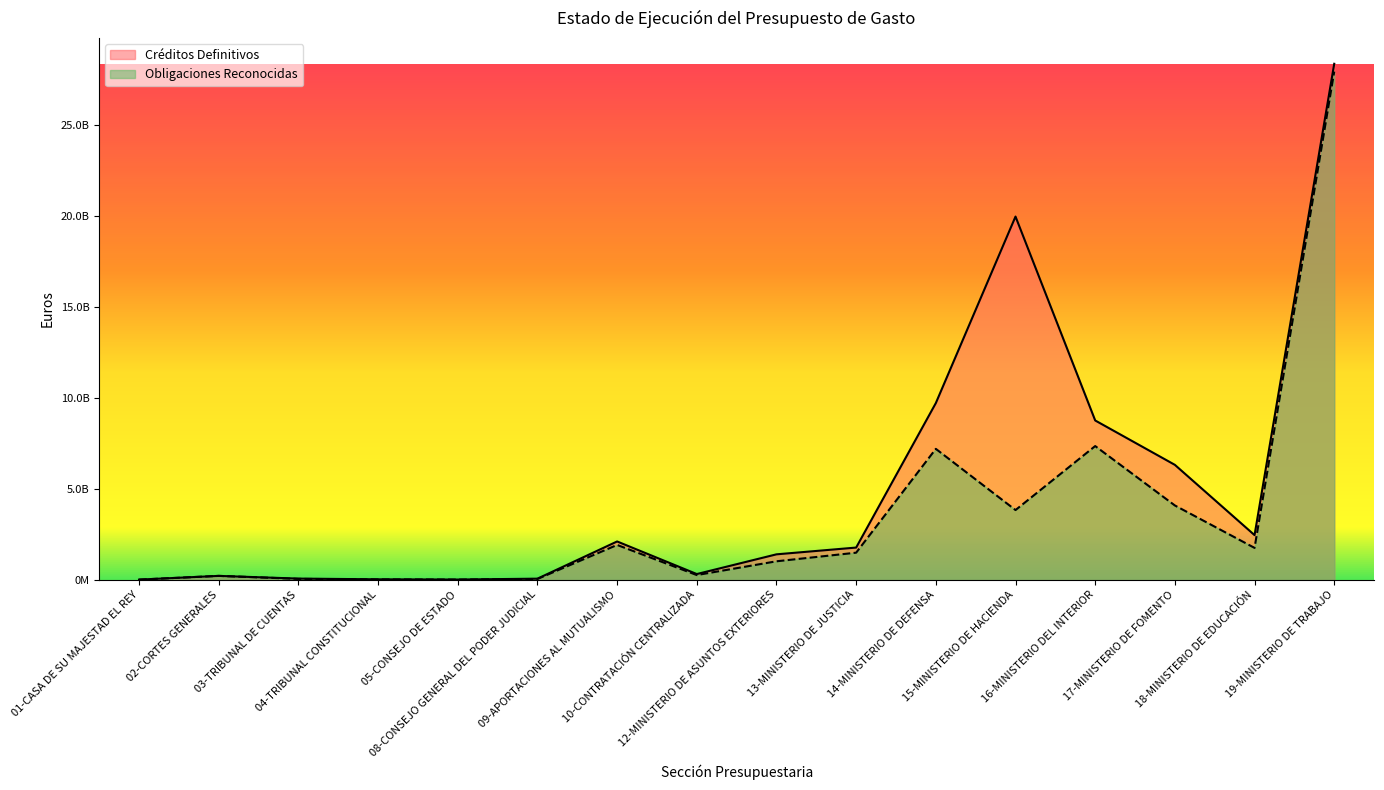

What position from the left is 03-TRIBUNAL DE CUENTAS?

3